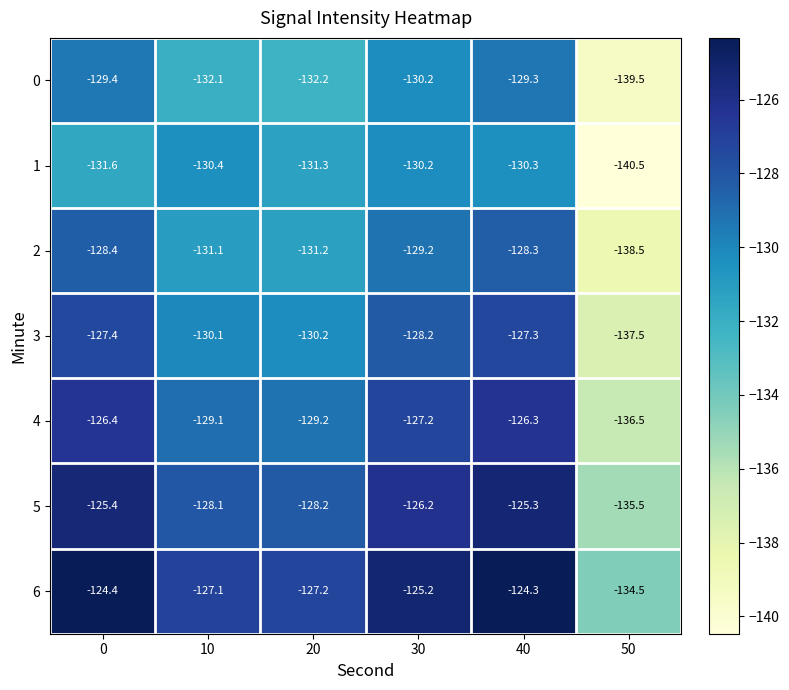

Rank the series by their maximum value, from lowest to highest.

1, 0, 2, 3, 4, 5, 6